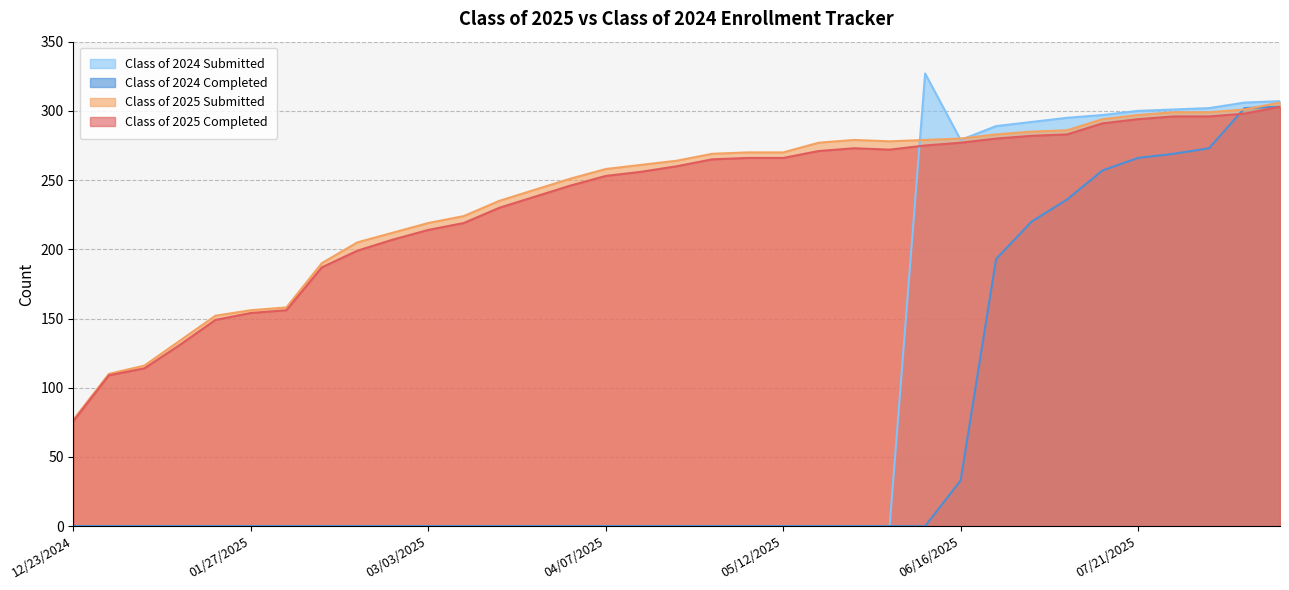

What is the sum of the Class of 2025 Completed values at 04/14/2025 and 03/31/2025?

502